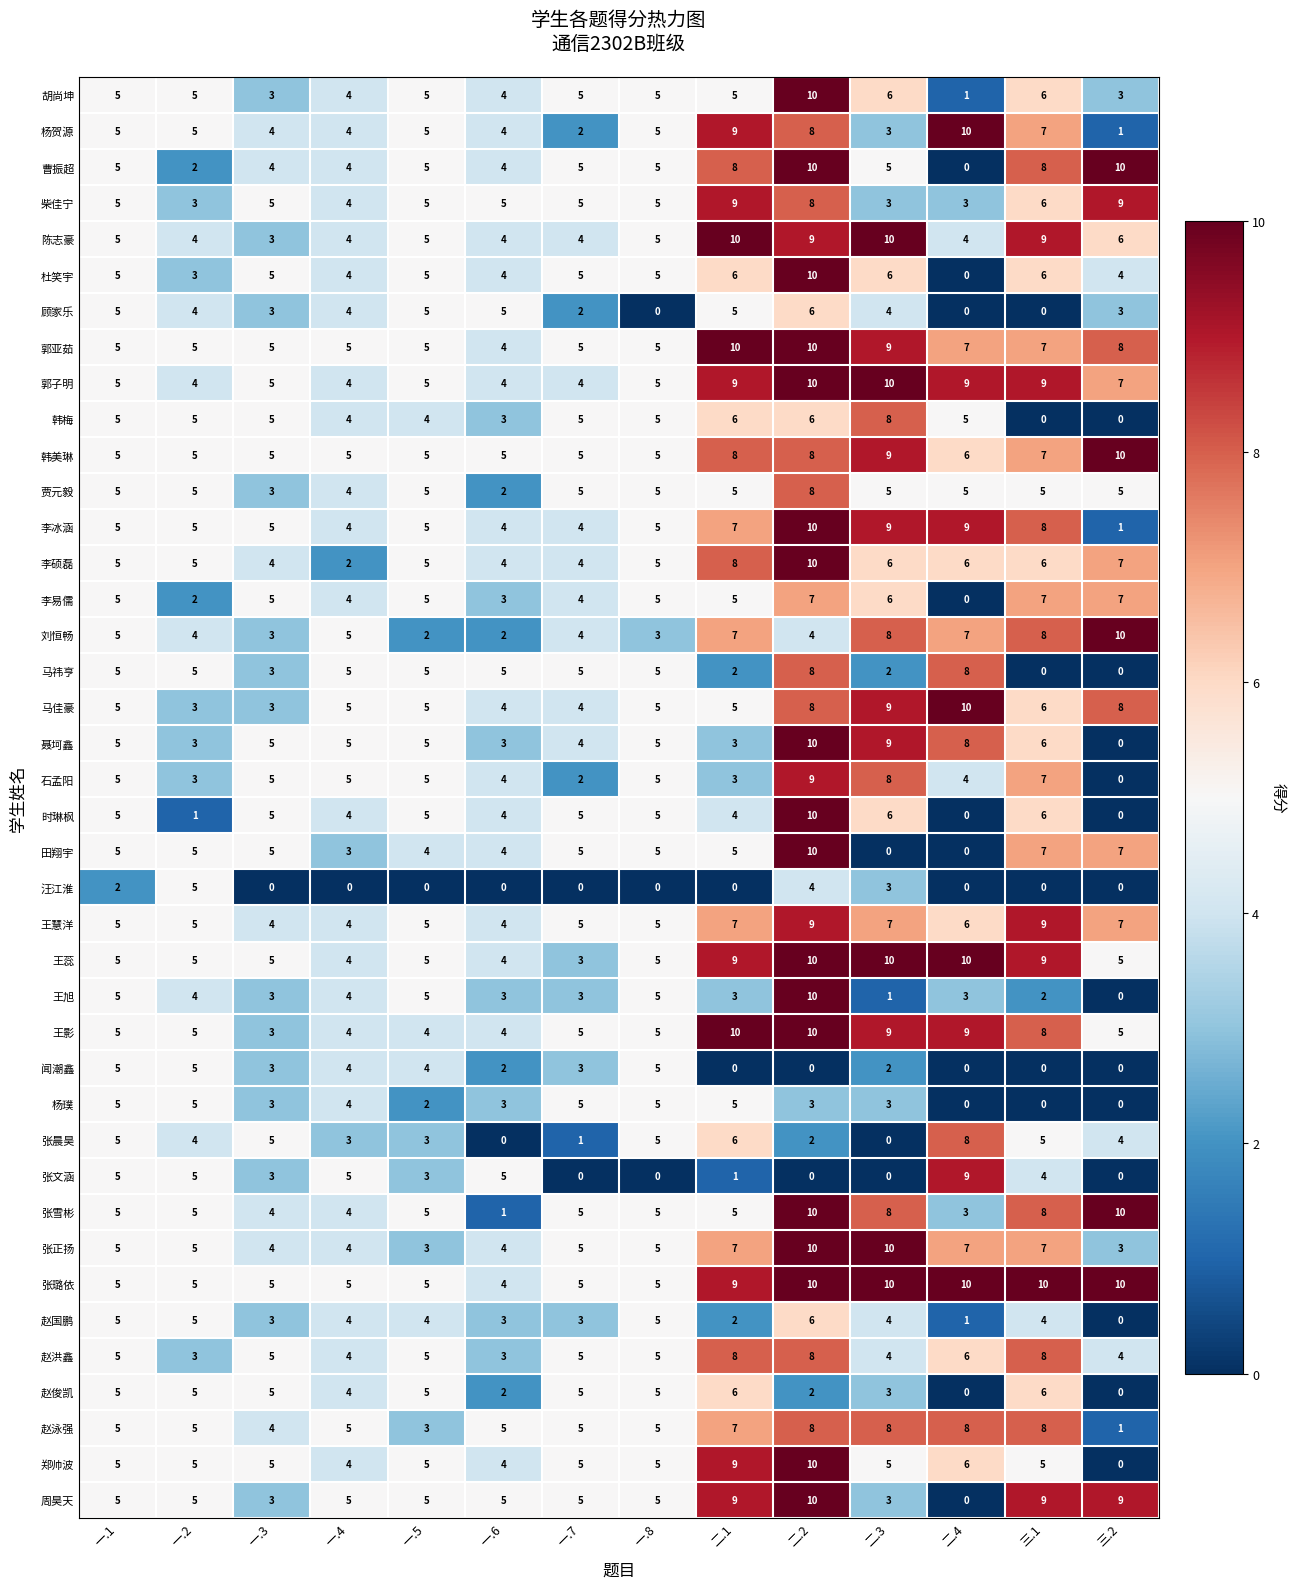

What is the difference between the maximum and minimum values in the 马佳豪 series?

7